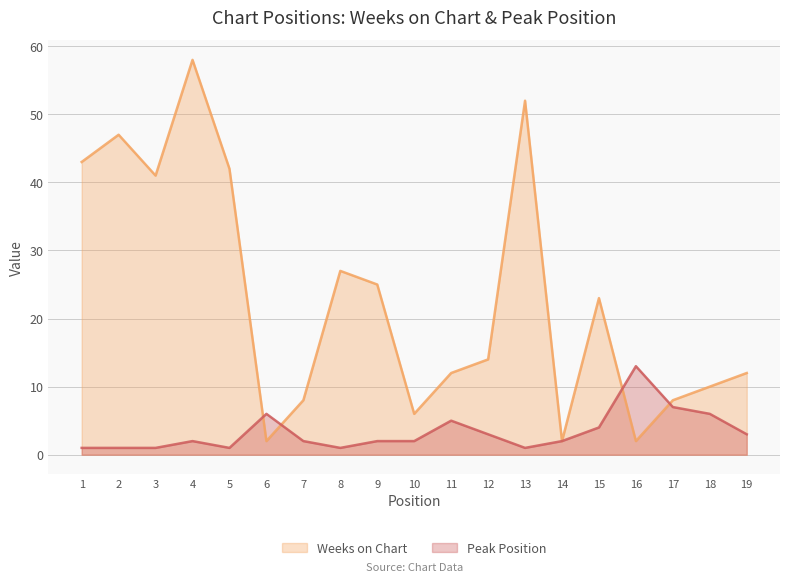

Rank the series by their average value, from lowest to highest.

Peak Position, Weeks on Chart